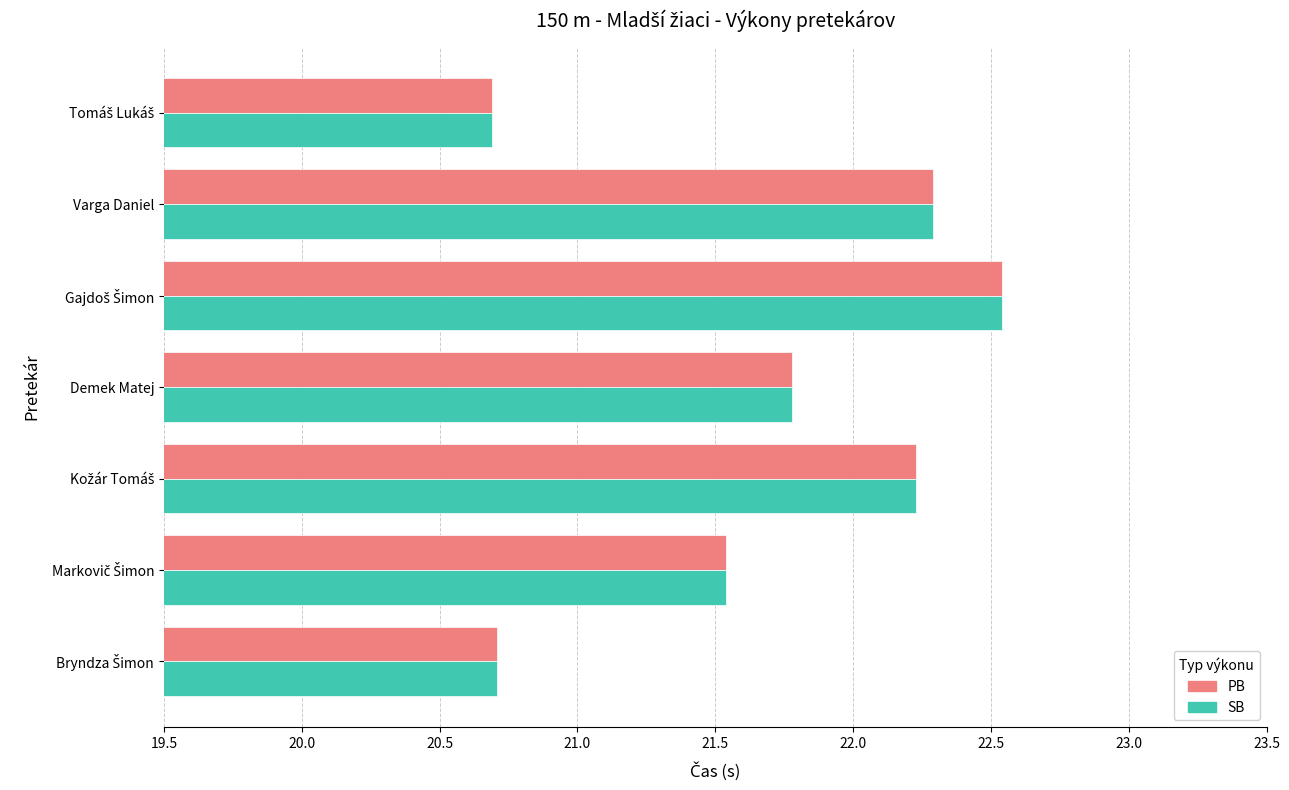

What is the difference between the second highest and minimum values in the SB series?

1.6